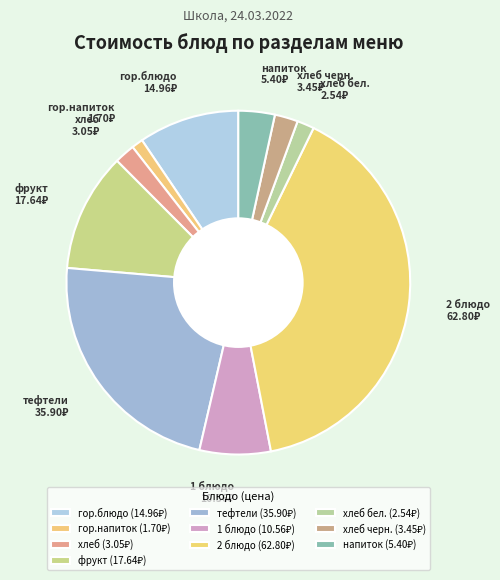

Does фрукт represent more than half of the total?

No